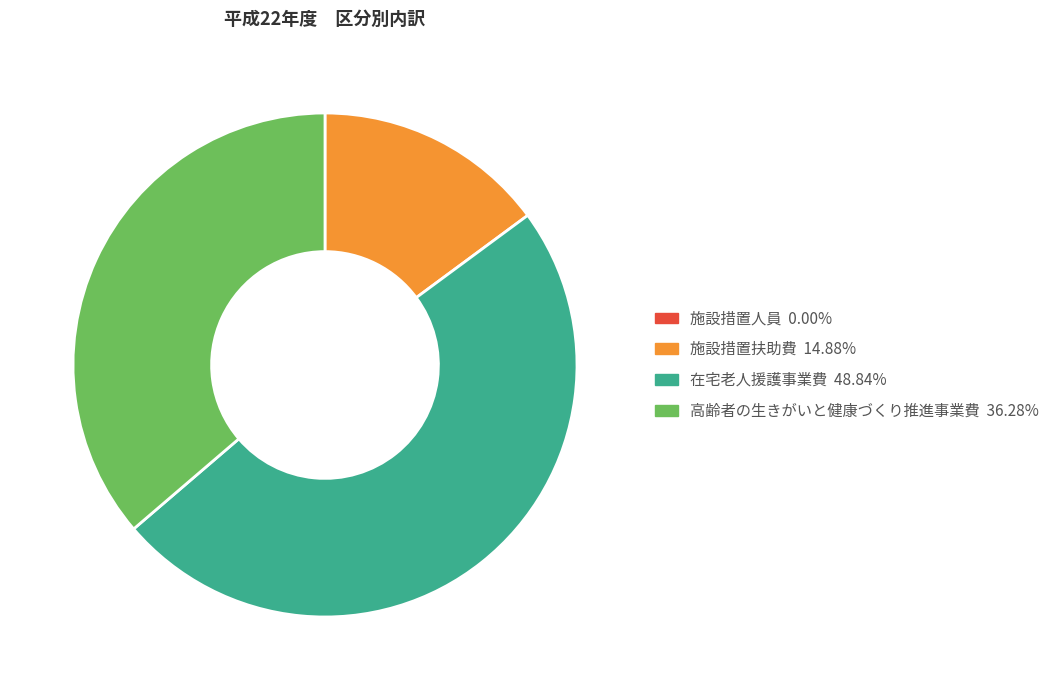

Is there any slice that represents more than half of the pie?

No